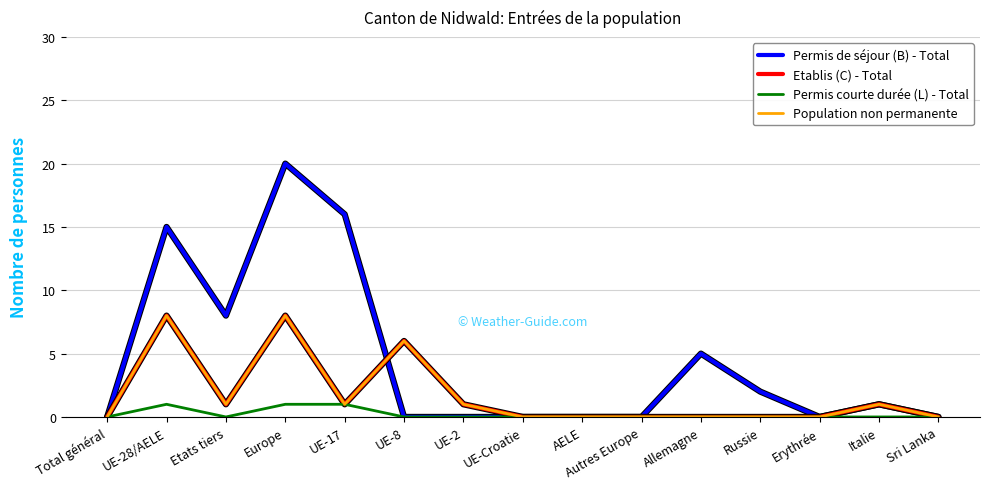

At how many categories does at least one series exceed 8?

3